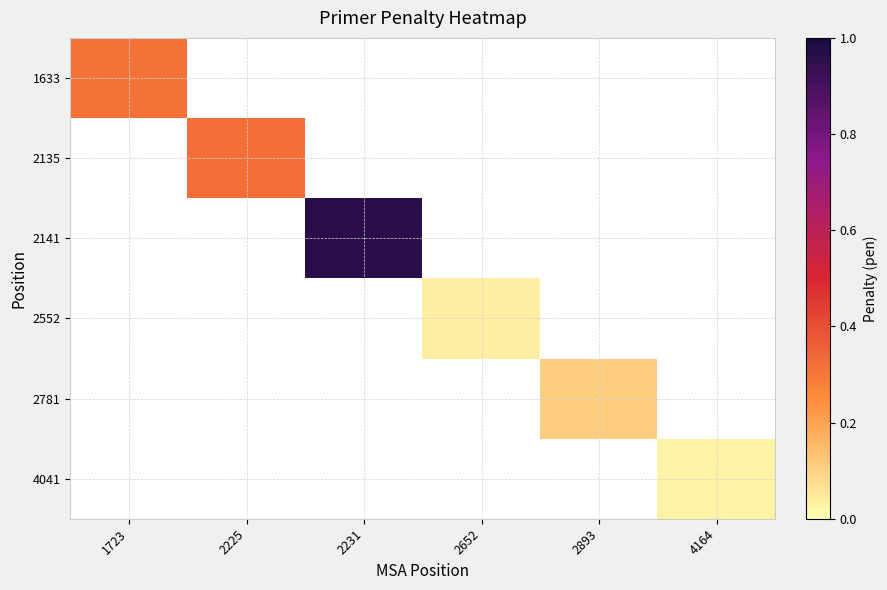

Count the number of categories in the chart.

6